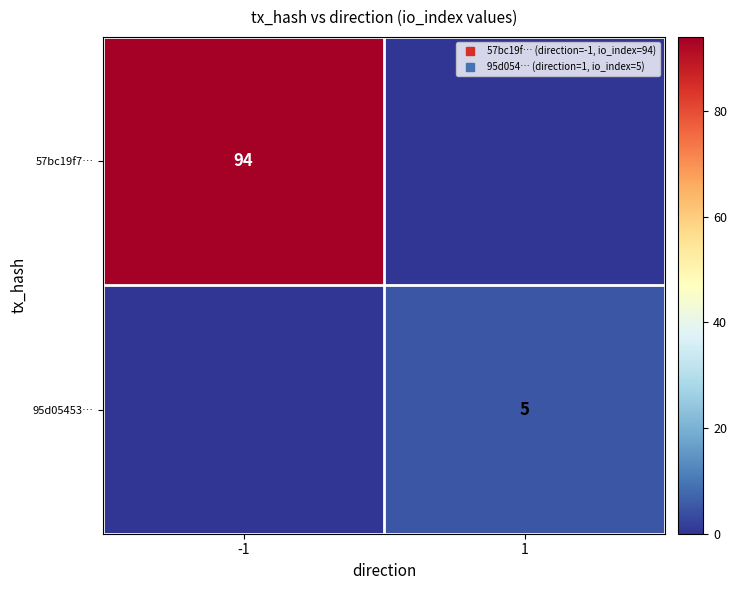

At how many categories does at least one series exceed 31?

1